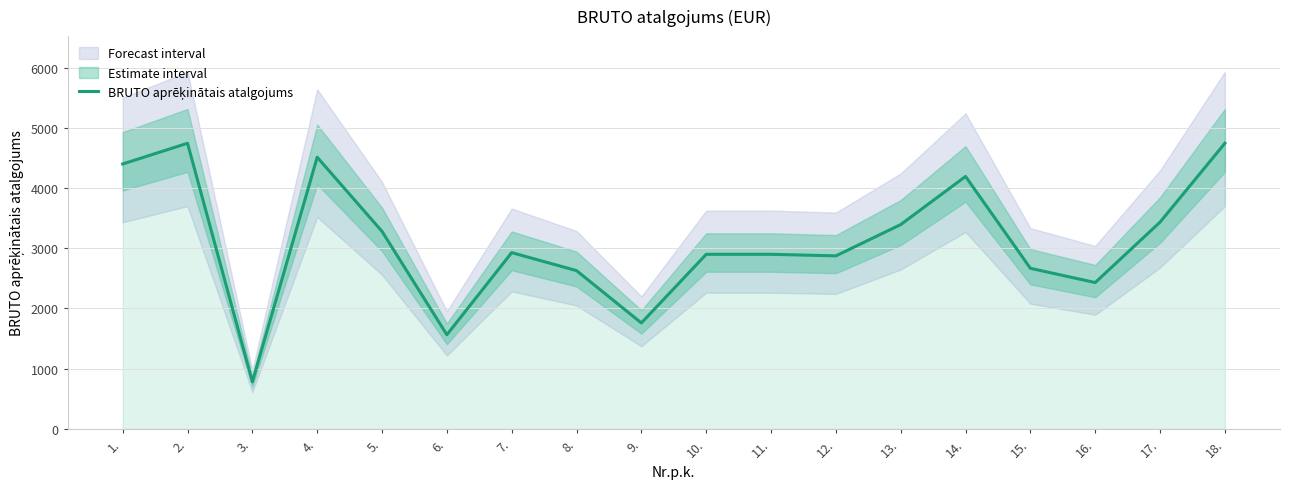

At which category does the data reach its first local peak?

2.